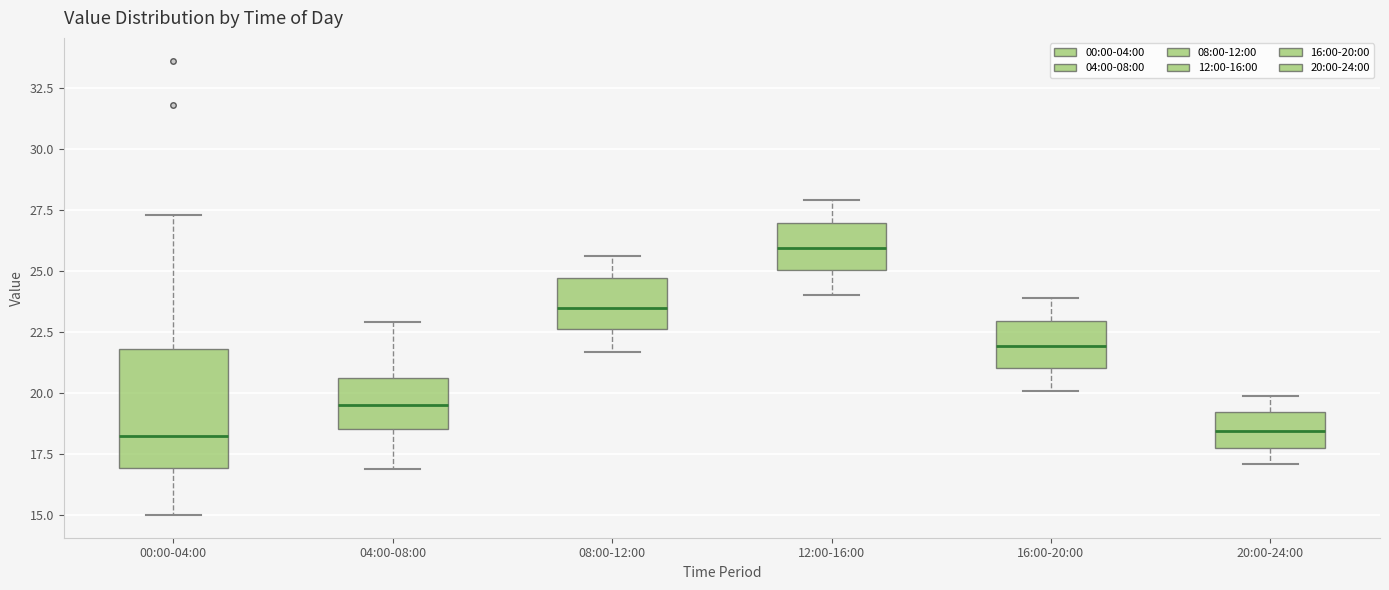

Reading left to right, transcribe this box plot: for each box, give where its median line is, the range the box spans, and where its two whiskers end, as read against the y-axis. The values are not printed on the chart, so give them approximately, as read against the axis.

00:00-04:00: median 18.5, box 17.0 to 22.0, whiskers 15.0 to 27.5
04:00-08:00: median 19.5, box 18.5 to 20.5, whiskers 17.0 to 23.0
08:00-12:00: median 23.5, box 22.5 to 24.5, whiskers 21.5 to 25.5
12:00-16:00: median 26.0, box 25.0 to 27.0, whiskers 24.0 to 28.0
16:00-20:00: median 22.0, box 21.0 to 23.0, whiskers 20.0 to 24.0
20:00-24:00: median 18.5, box 18.0 to 19.0, whiskers 17.0 to 20.0